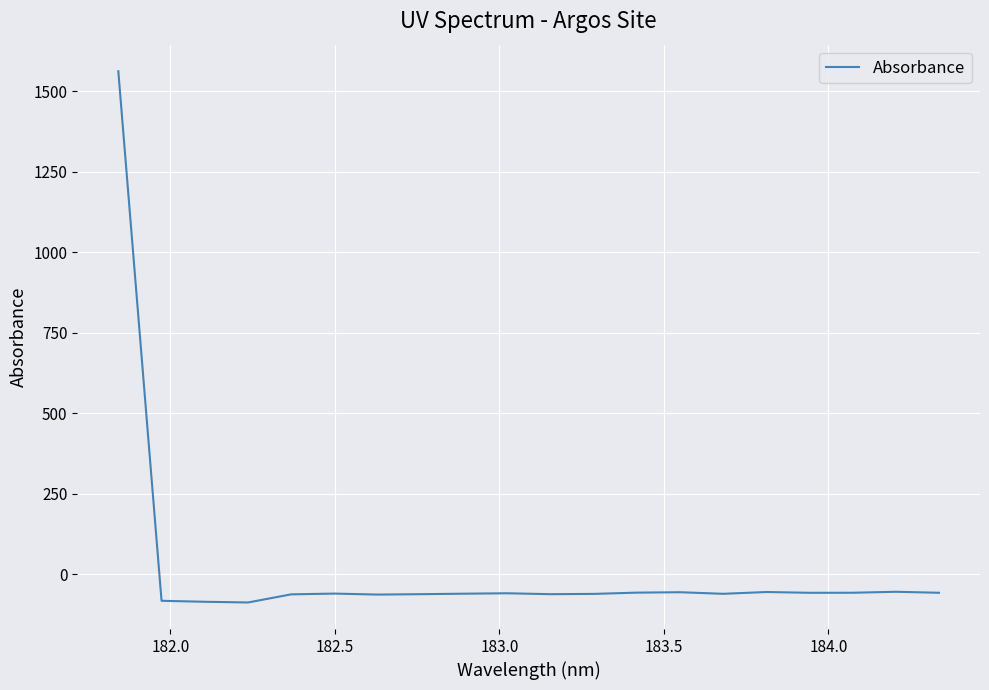

What is the difference between the maximum and minimum values?

1650.6